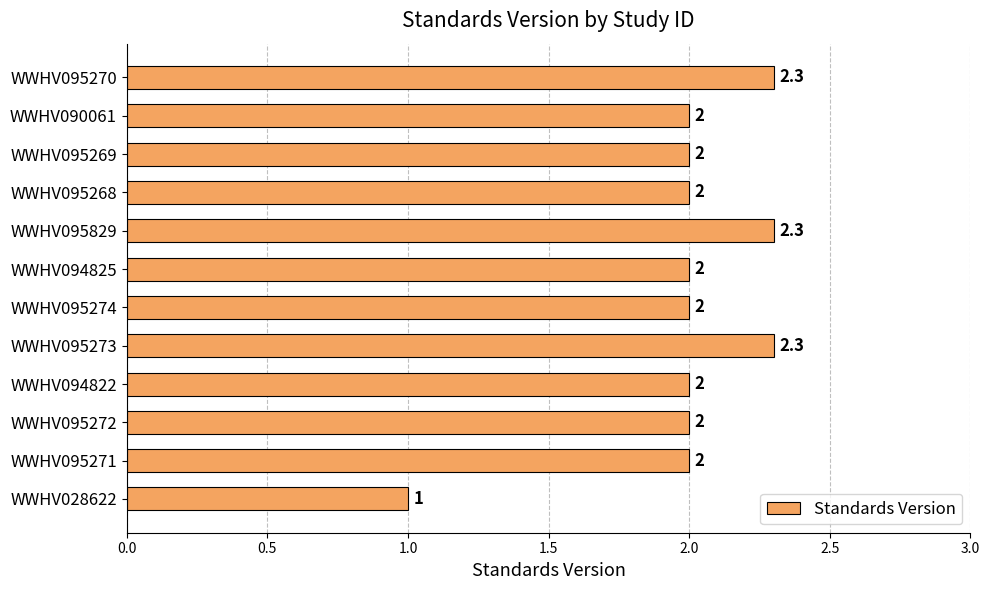

Are the bars horizontal?

Yes